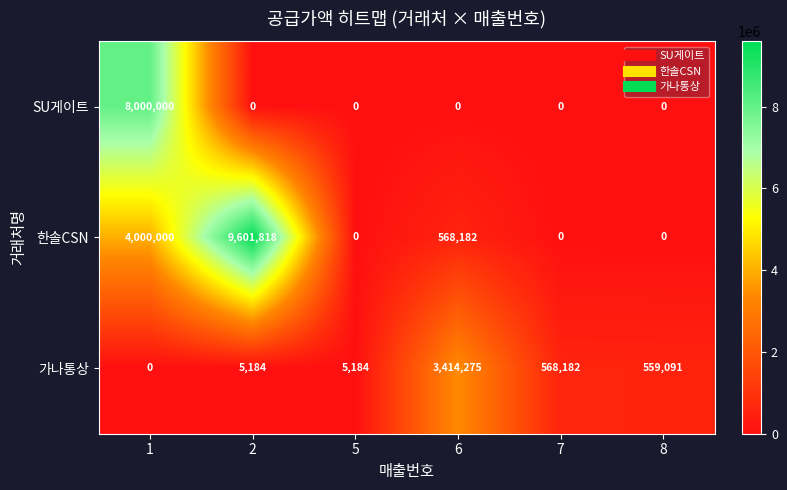

What is the spread (max minus min) of values at 5?

5184